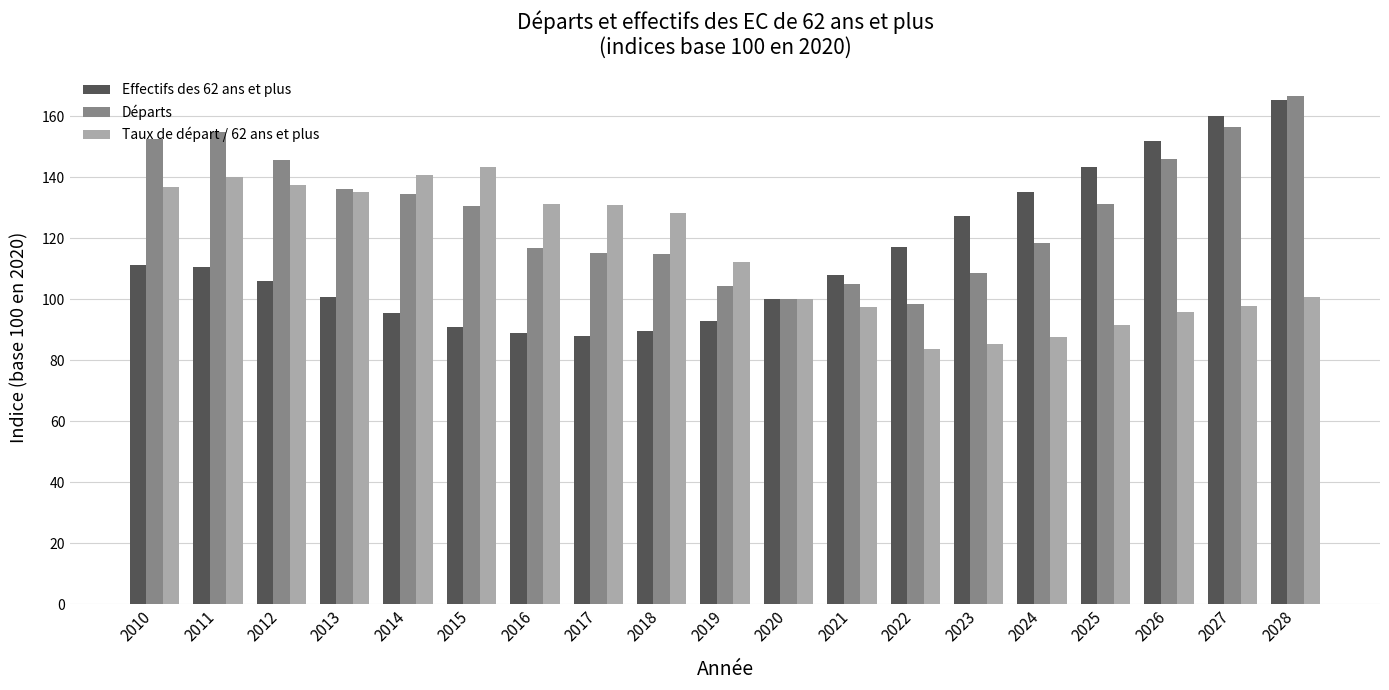

At which label does Effectifs des 62 ans et plus first exceed 107?

2010